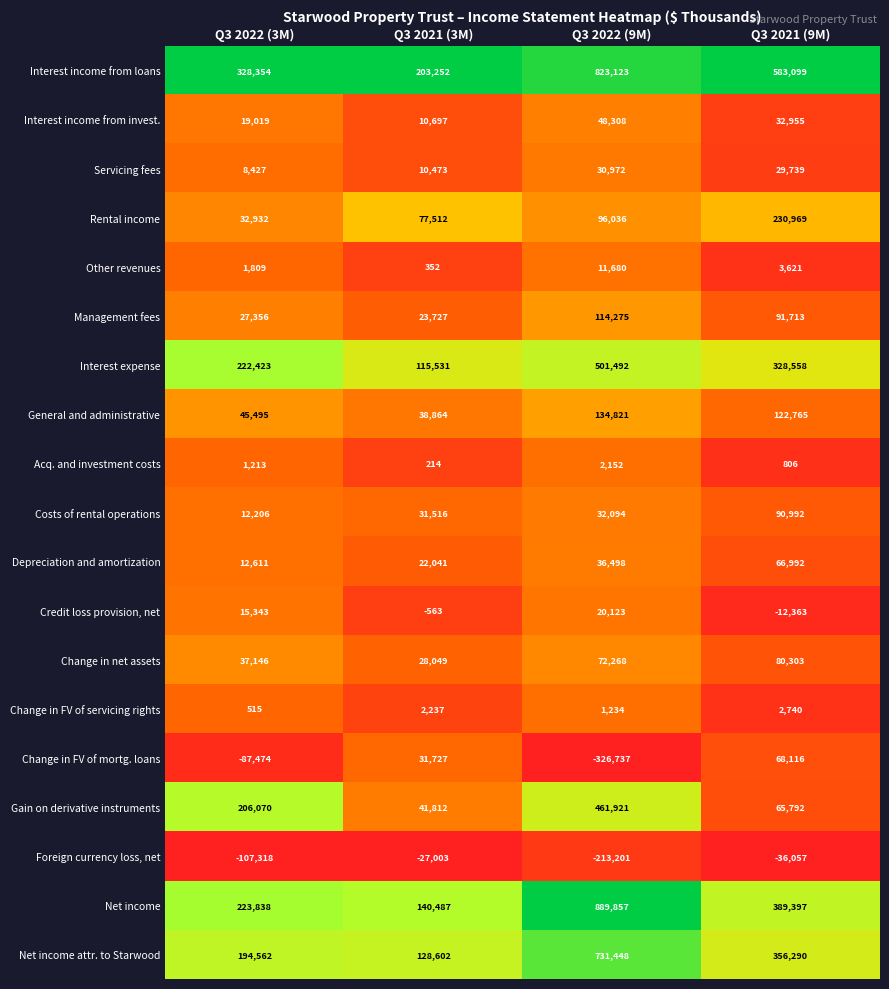

At which label does Other revenues first exceed 3621?

Q3 2022 (9M)